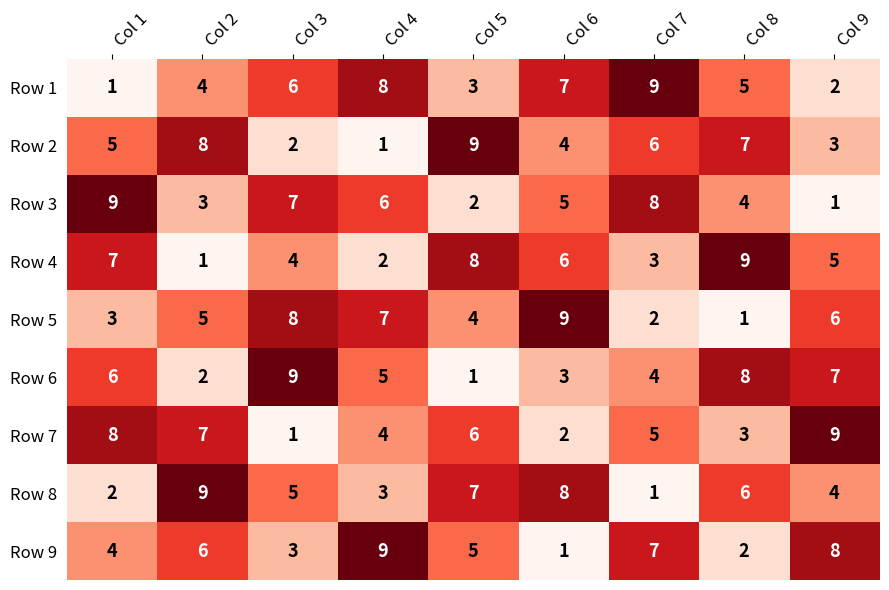

What is the sum of the Row 3 values at Col 4 and Col 2?

9